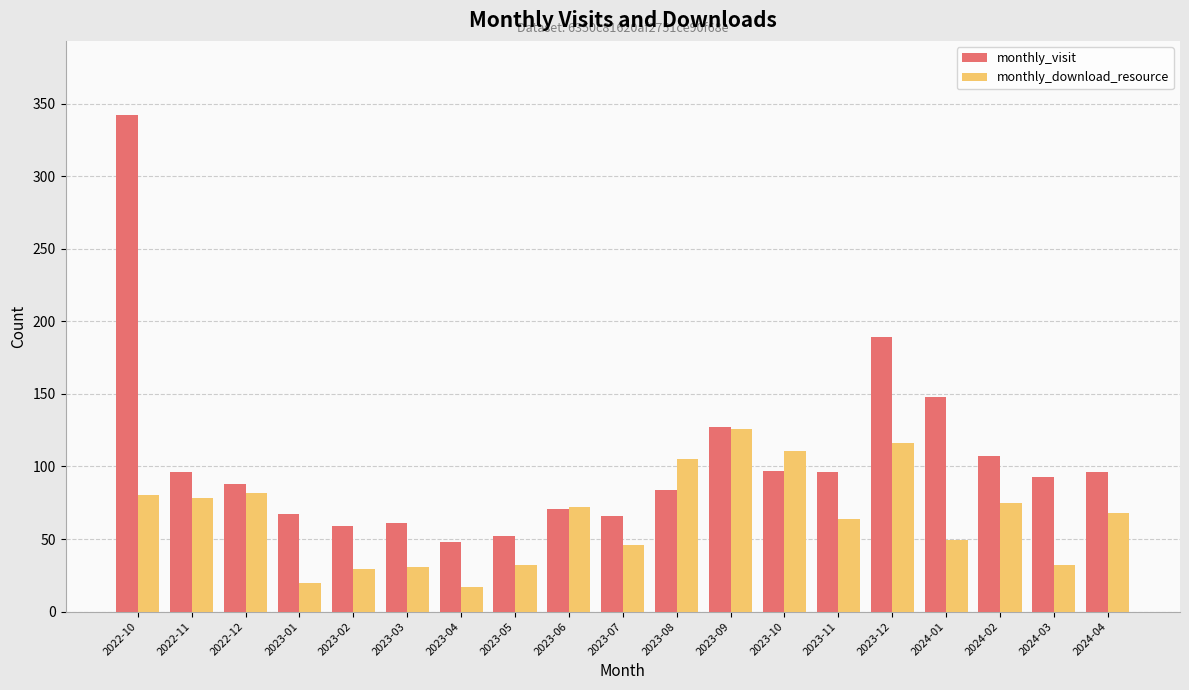

What is the label of the 7th bar from the left?

2023-04